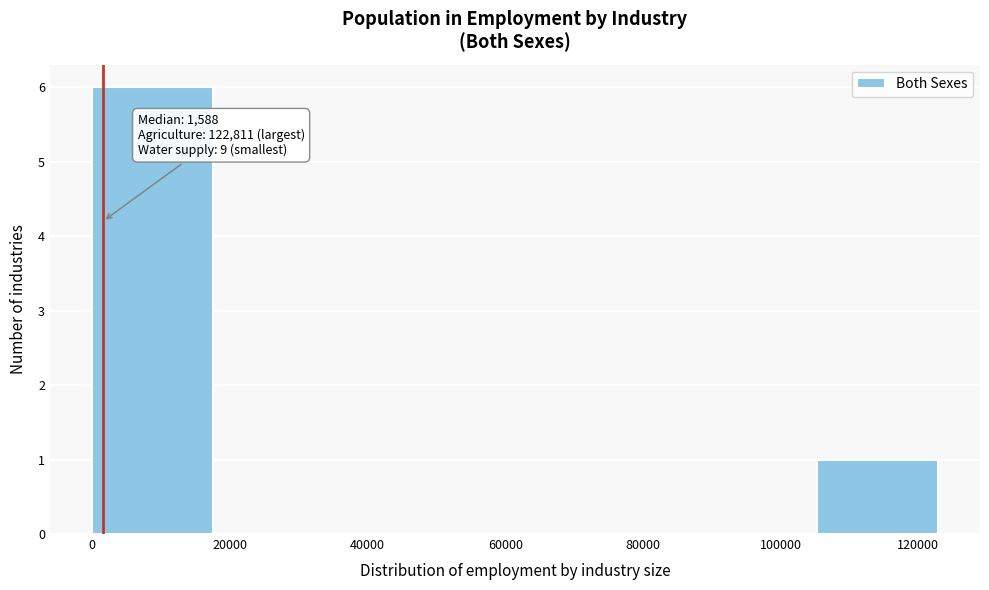

Which range on the x-axis has the tallest bar?

0 to 18000